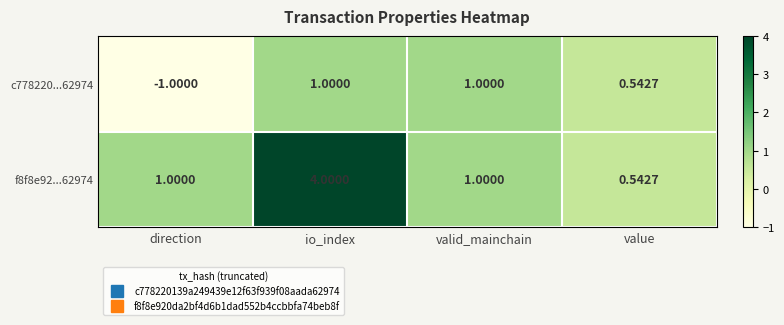

Where is c778220...62974 nearest to the value 0?

value